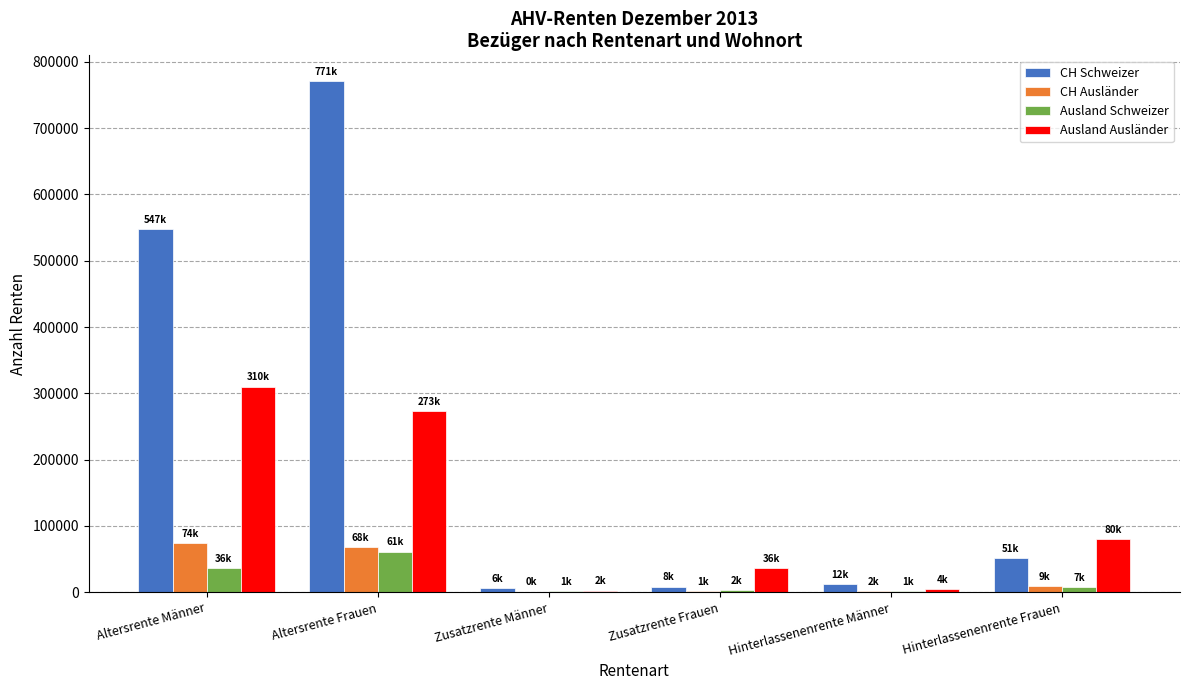

Is it true that CH Ausländer equals 32469 at Altersrente Frauen?

False